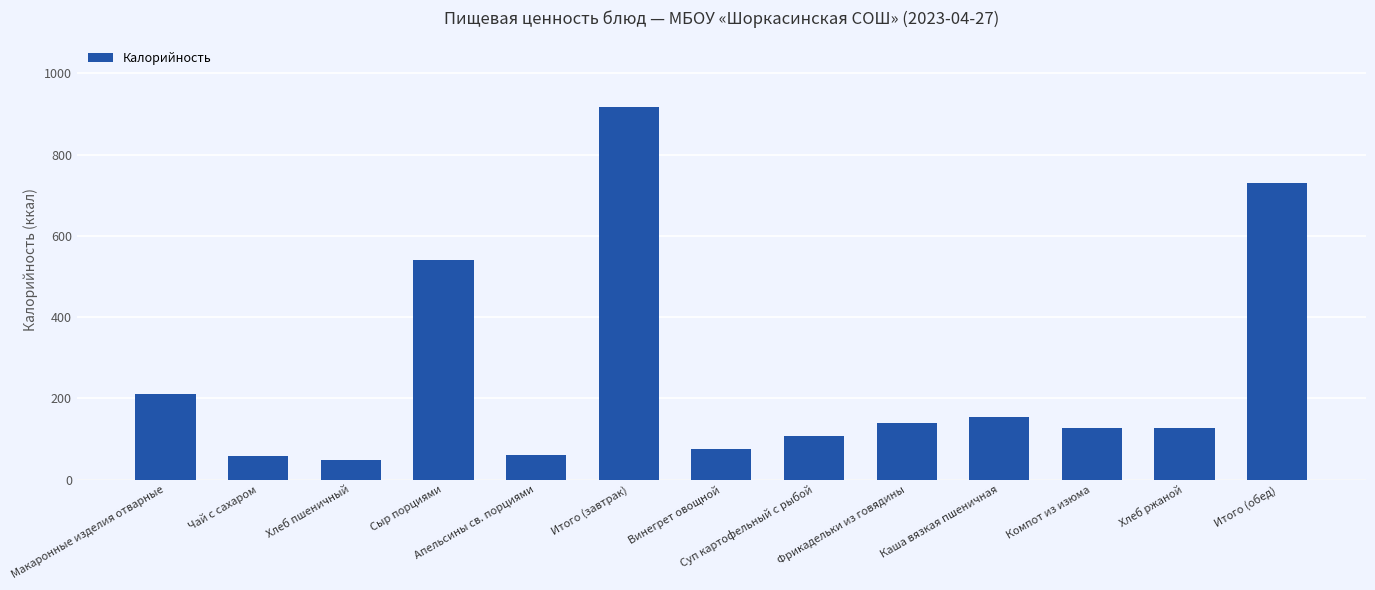

How many categories are shown in the chart?

13